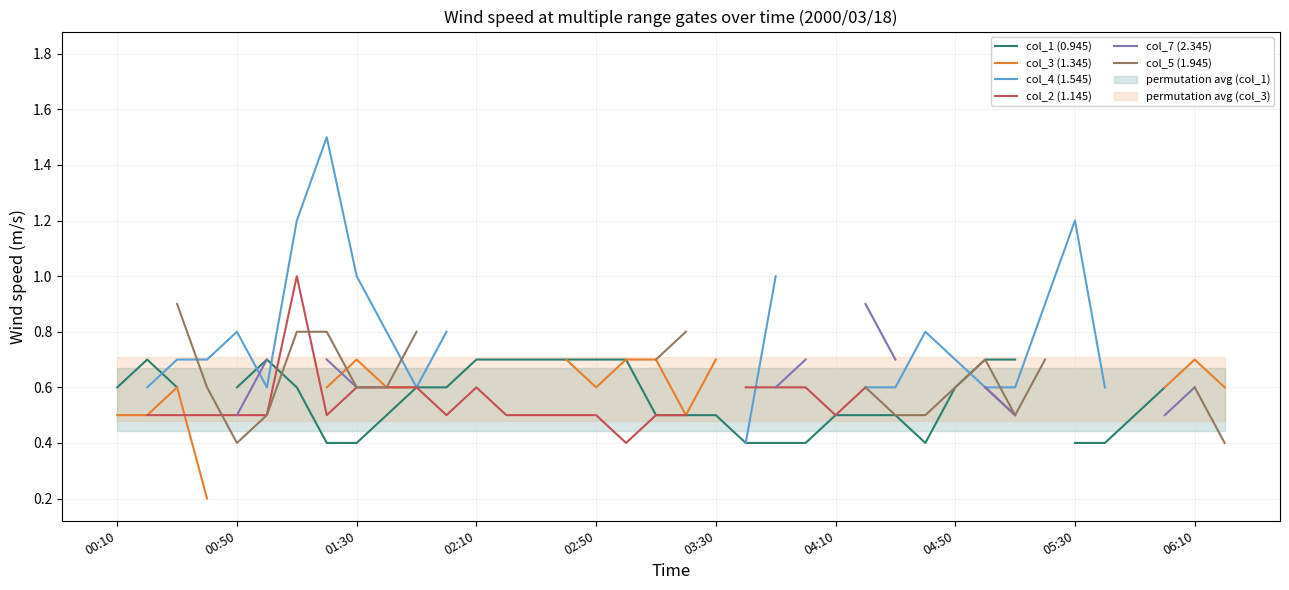

True or false: col_4 (1.545) and col_5 (1.945) intersect in this chart.

True